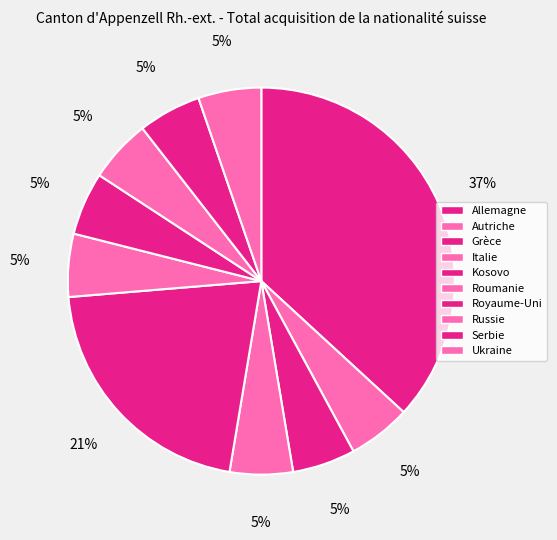

Count the number of slices in the pie.

10